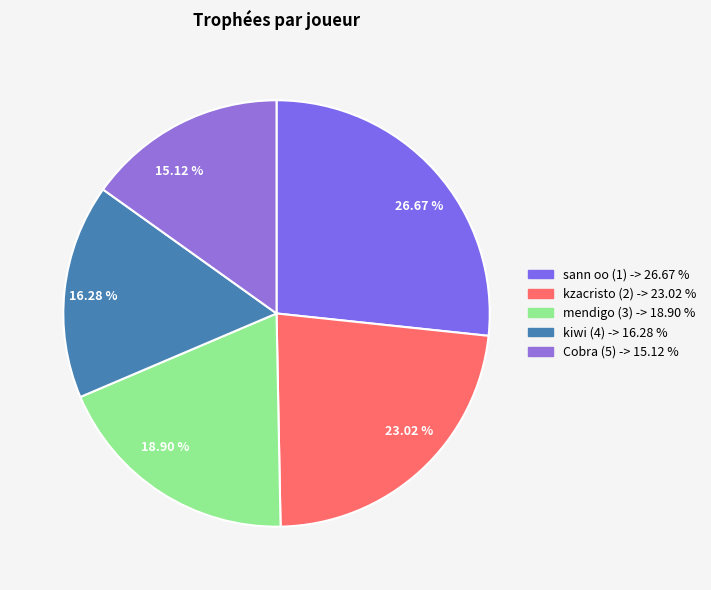

Which slice is the largest?

sann oo (1)